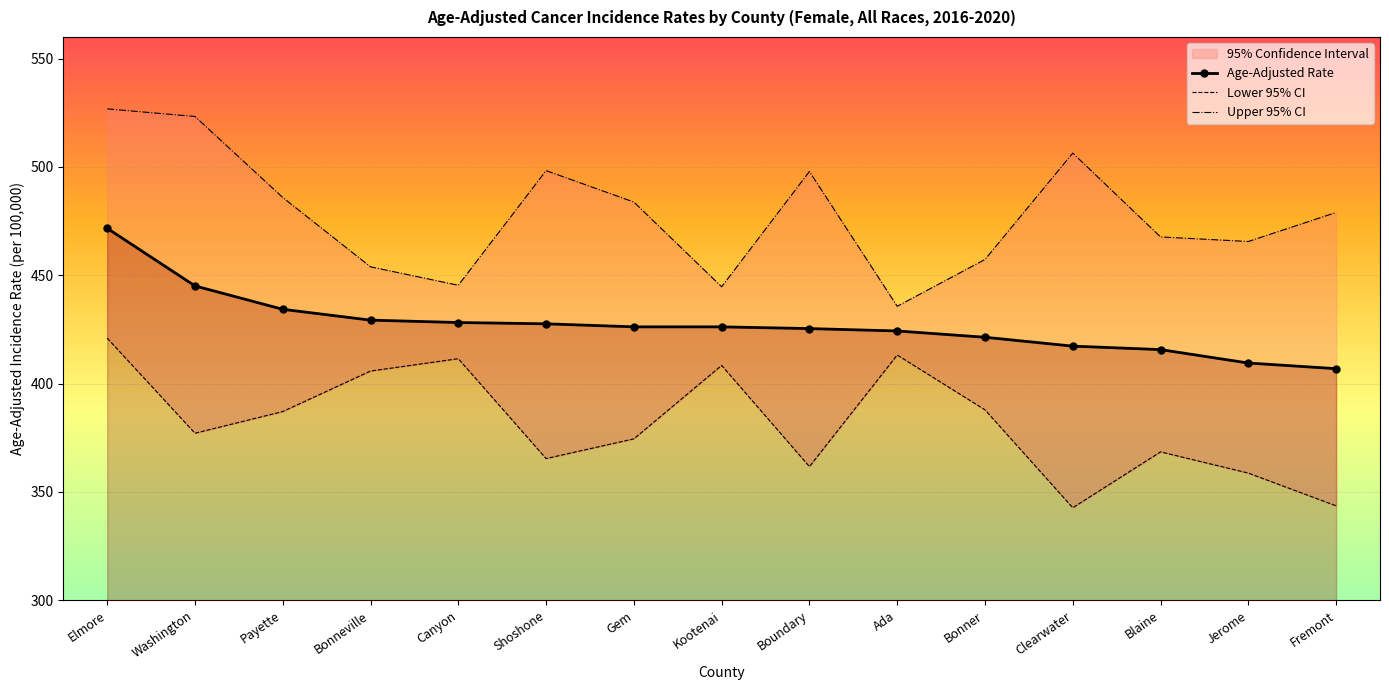

What is the label of the 6th point from the right?

Ada